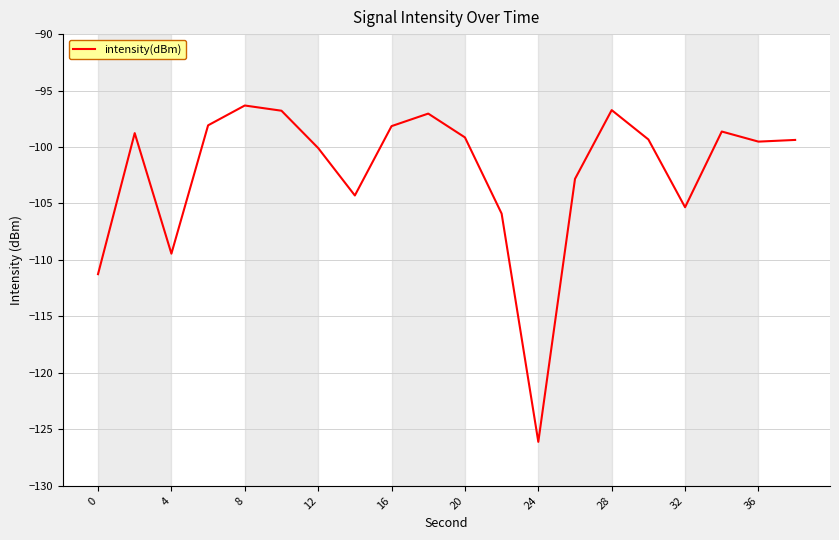

What is the greatest value displayed?

-96.3